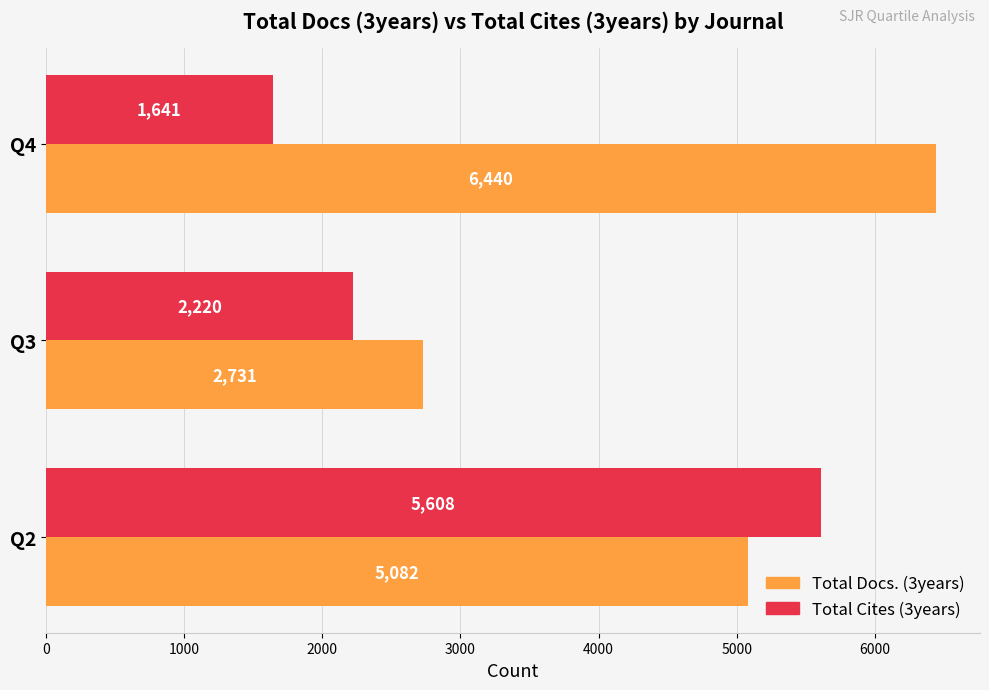

How many Total Docs. (3years) values are between 2731 and 6440?

3